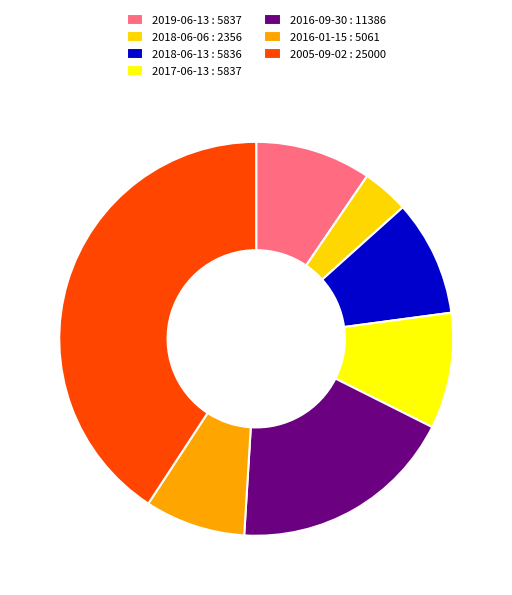

True or false: 2016-01-15 accounts for 1% of the total.

False